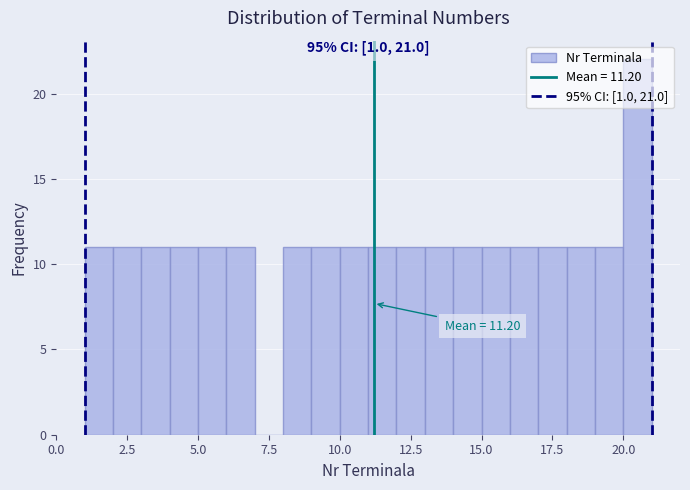

Around what value on the x-axis is the tallest bar? Give the approximate position of its centre, as read against the axis.

20.5